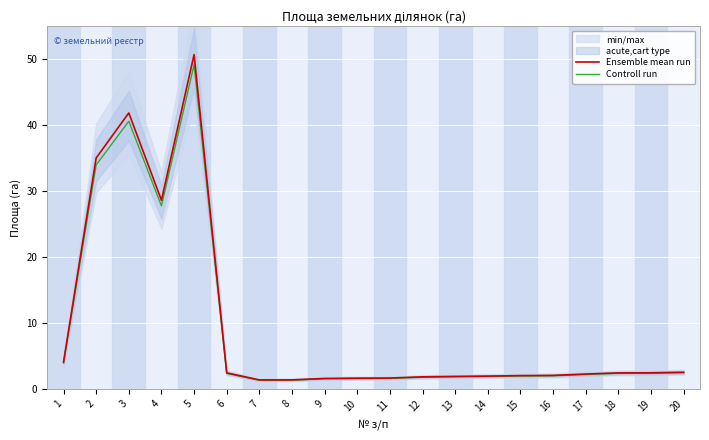

How many values in the Controll run series are below 2?

10